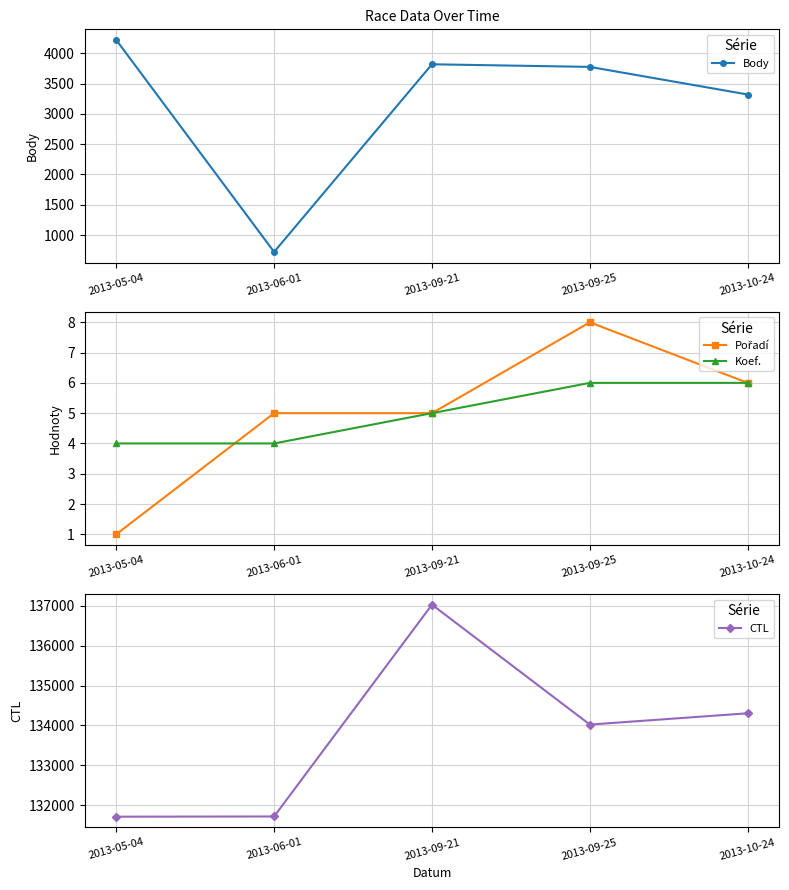

Count the Pořadí values in the range 5 to 6.

3